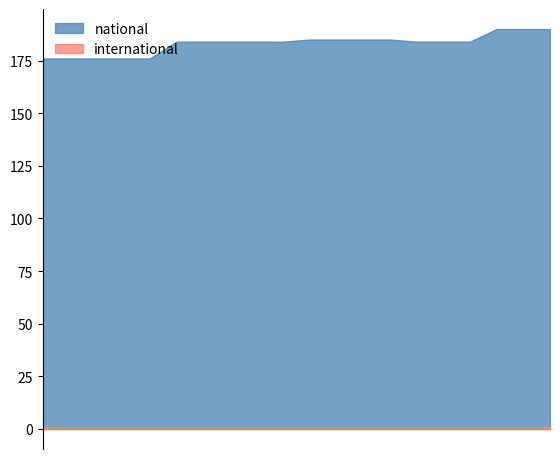

What position from the right is 2019-10-09?

13